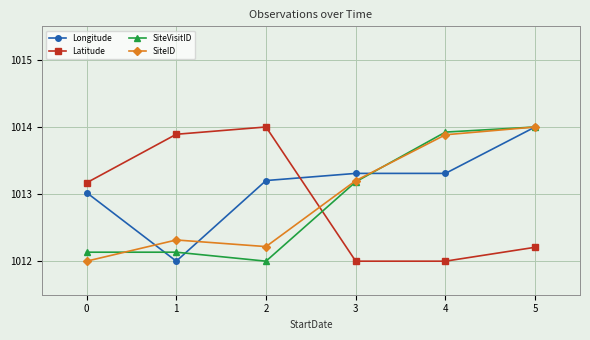

Rank the categories by SiteID value from lowest to highest.

0, 2, 1, 3, 4, 5